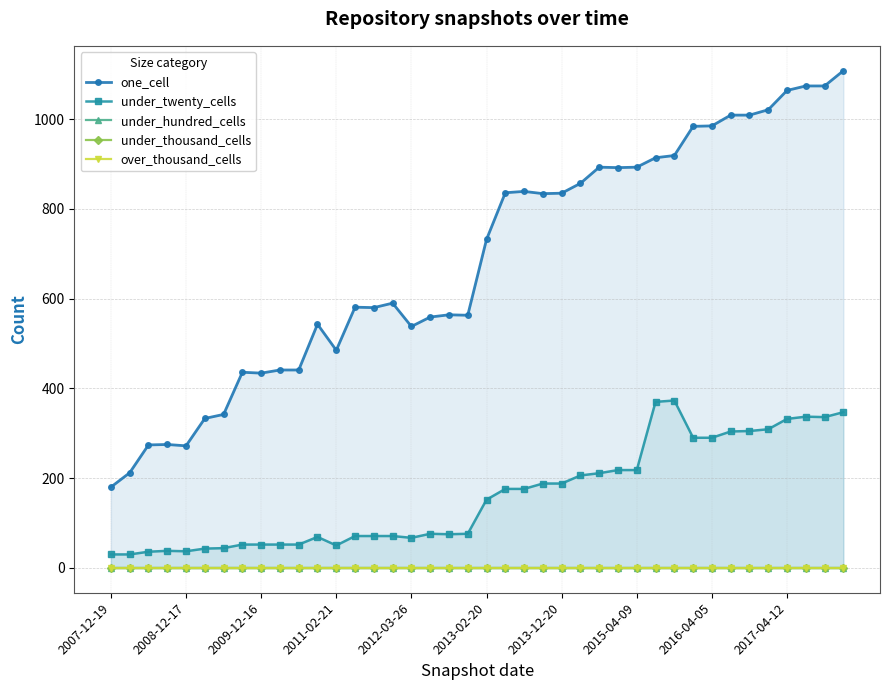

Count the number of categories in the chart.

40